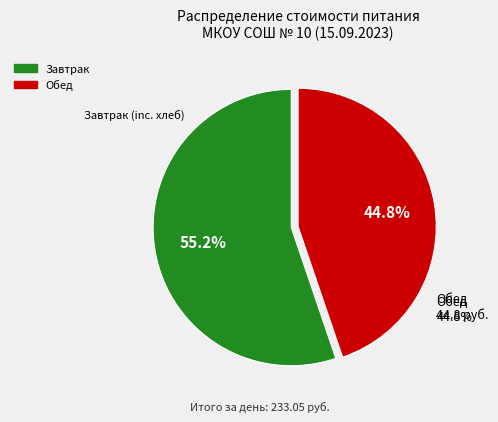

Which category accounts for the majority?

Завтрак